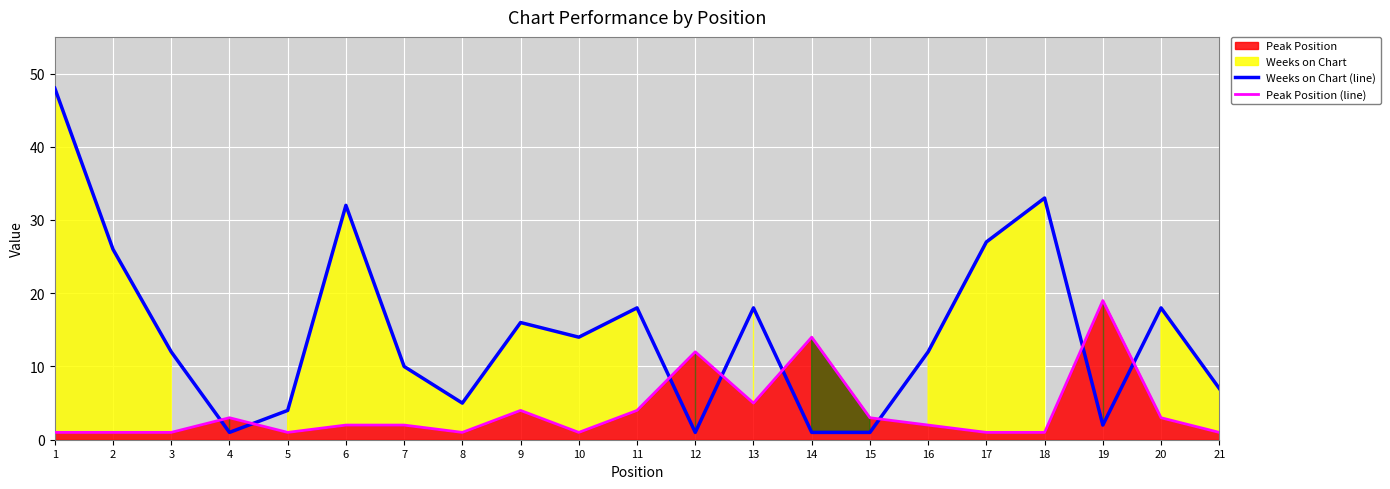

Reading left to right, list all the values displayed in this chart.

Weeks on Chart (line): 48	26	12	1	4	32	10	5	16	14	18	1	18	1	1	12	27	33	2	18	7
Peak Position (line): 1	1	1	3	1	2	2	1	4	1	4	12	5	14	3	2	1	1	19	3	1